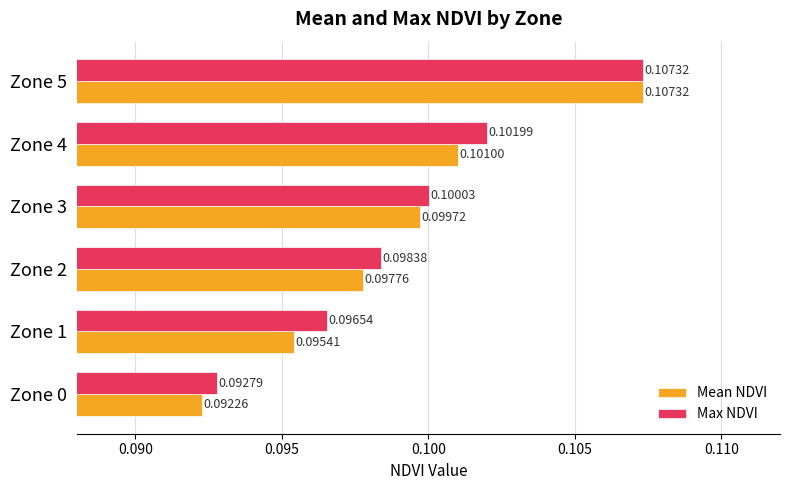

Which series has the widest spread of values?

Mean NDVI